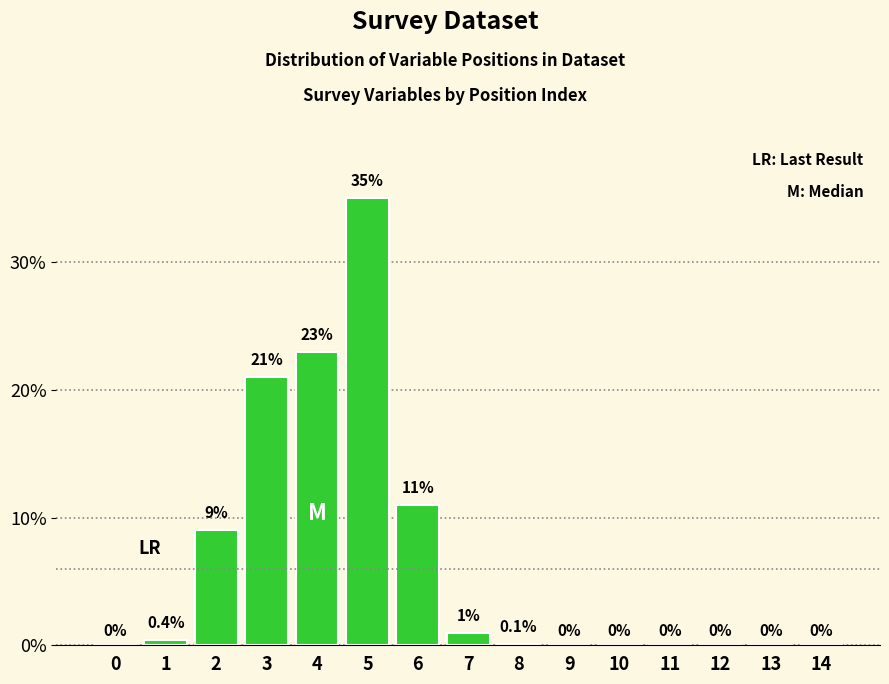

Reading left to right, list all the values displayed in this chart.

0=0.0	1=0.4	2=9.0	3=21.0	4=23.0	5=35.0	6=11.0	7=1.0	8=0.1	9=0.0	10=0.0	11=0.0	12=0.0	13=0.0	14=0.0